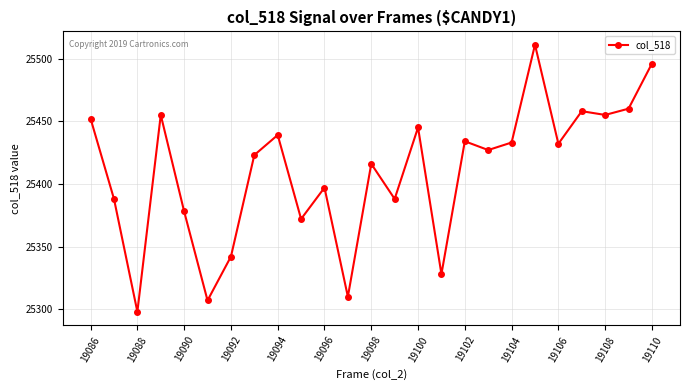

What is the sum of all values?

635244